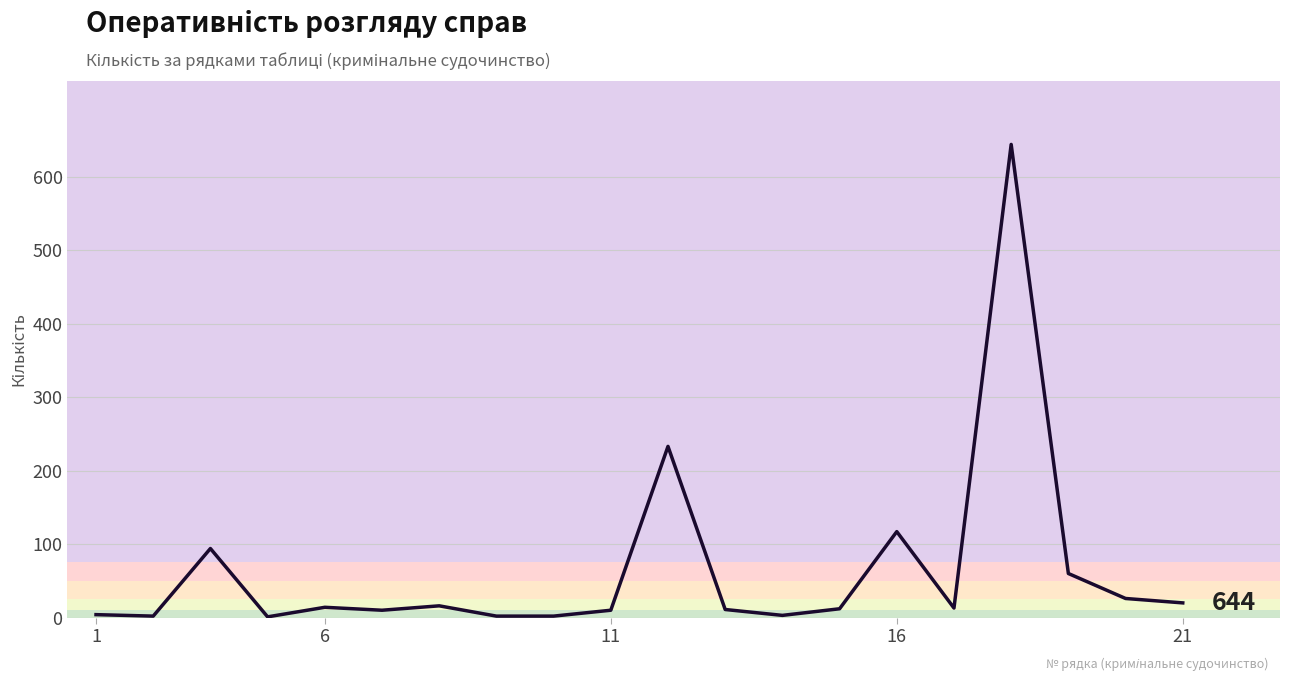

What is the maximum value shown in the chart?

644